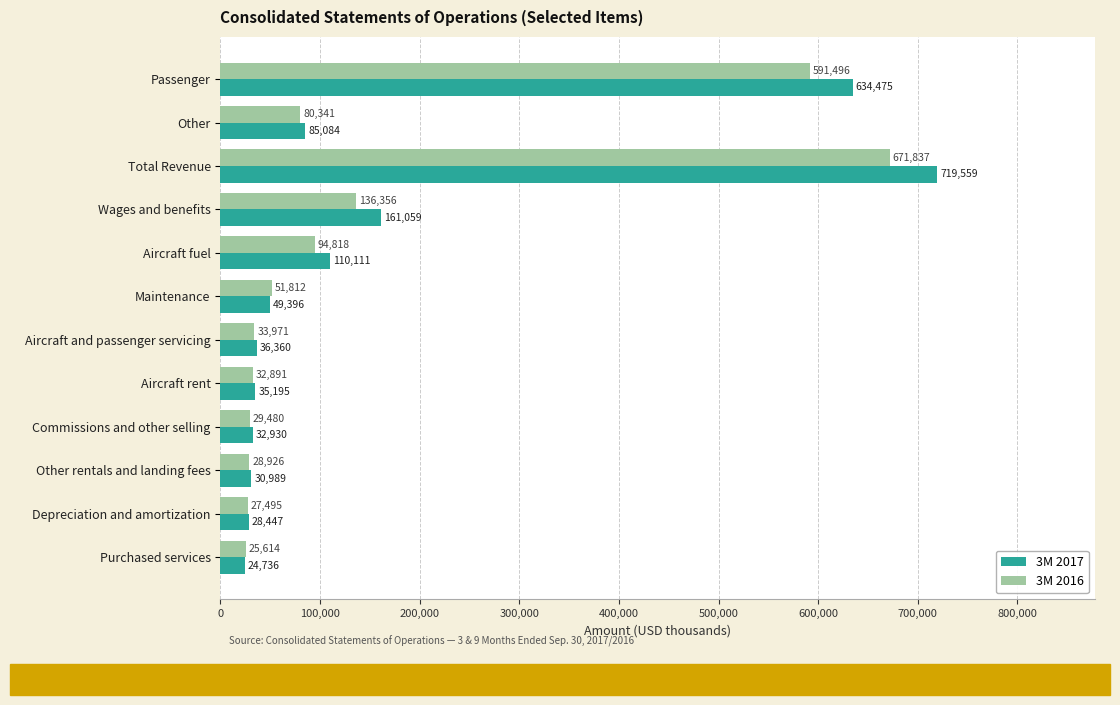

Rank the series by their average value, from highest to lowest.

3M 2017, 3M 2016